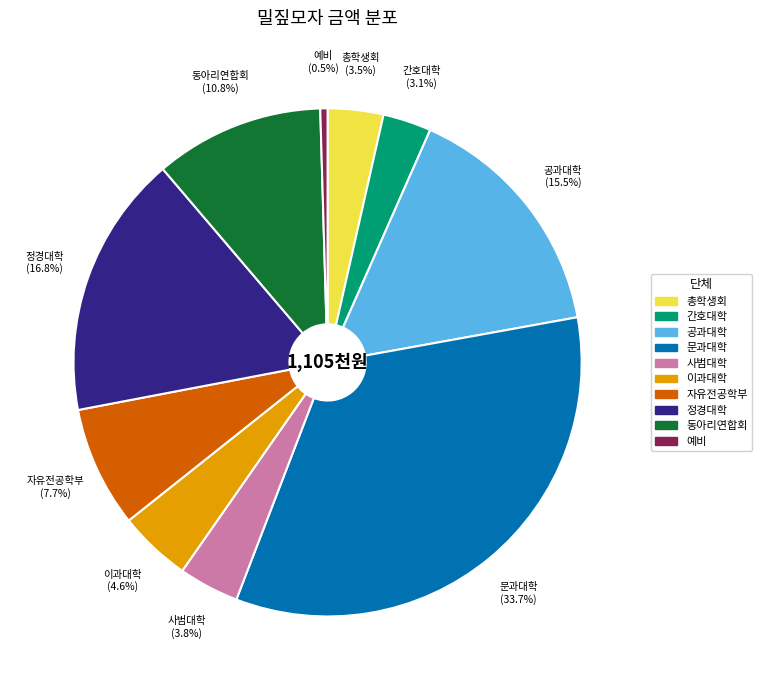

Which slice is the smallest?

예비